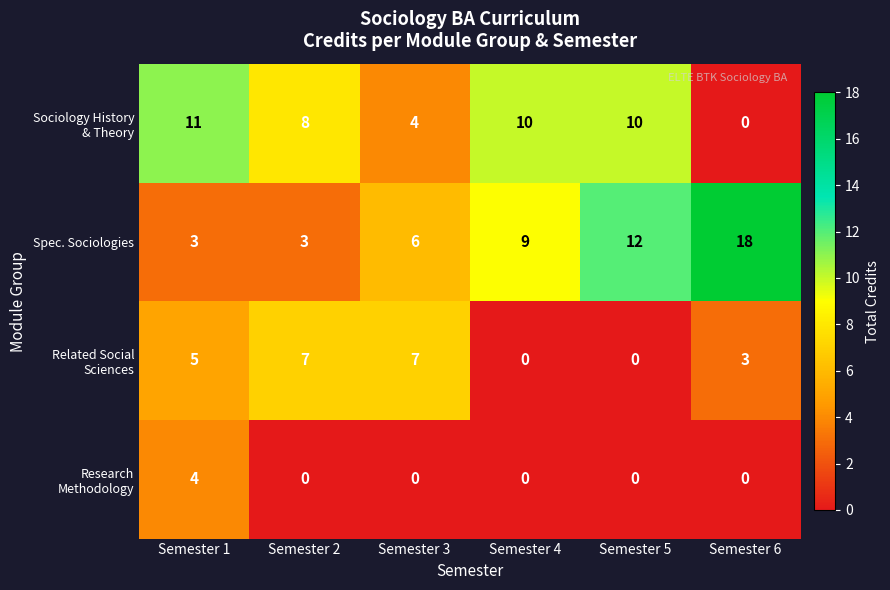

The value of Spec. Sociologies at Semester 2 is 2. True or false?

False